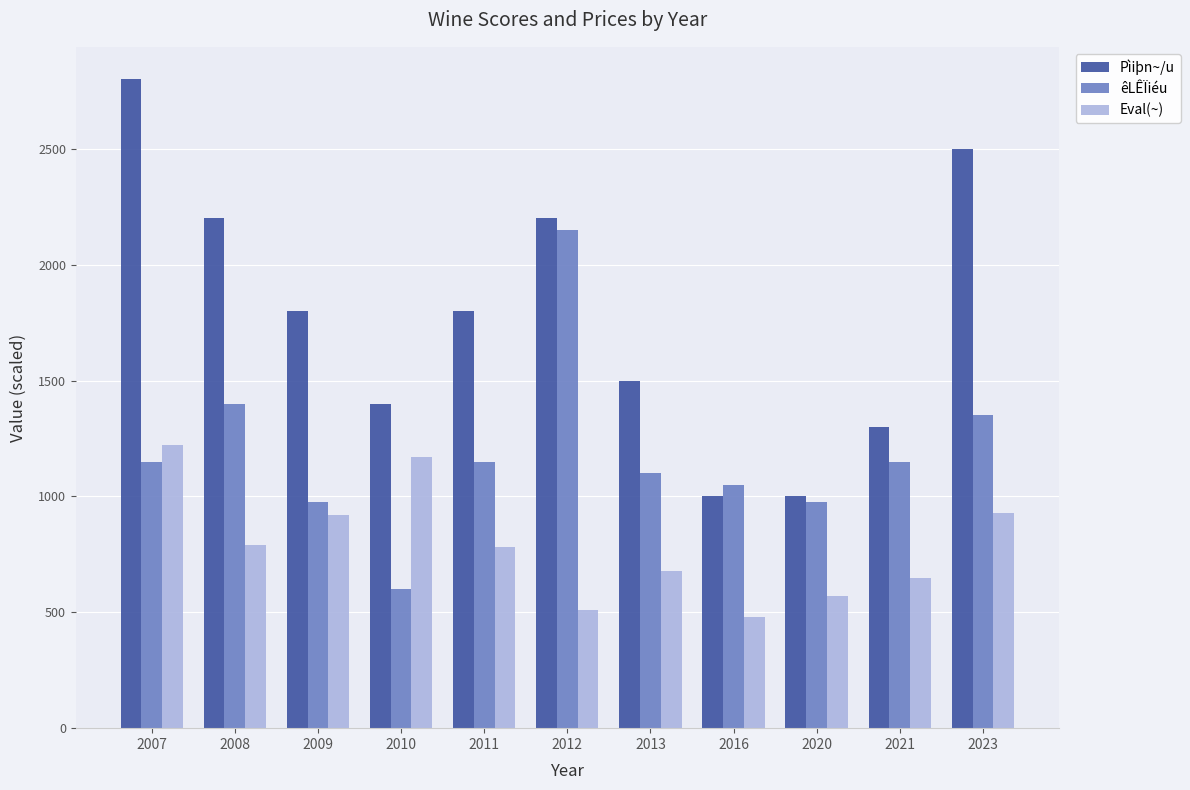

What is the smallest value displayed?

480.0